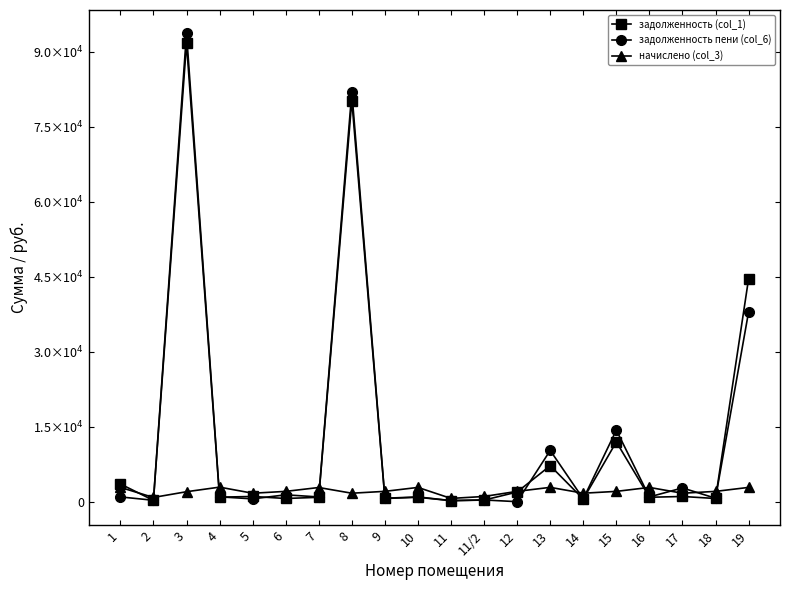

Is this an area chart (filled region under the line)?

No